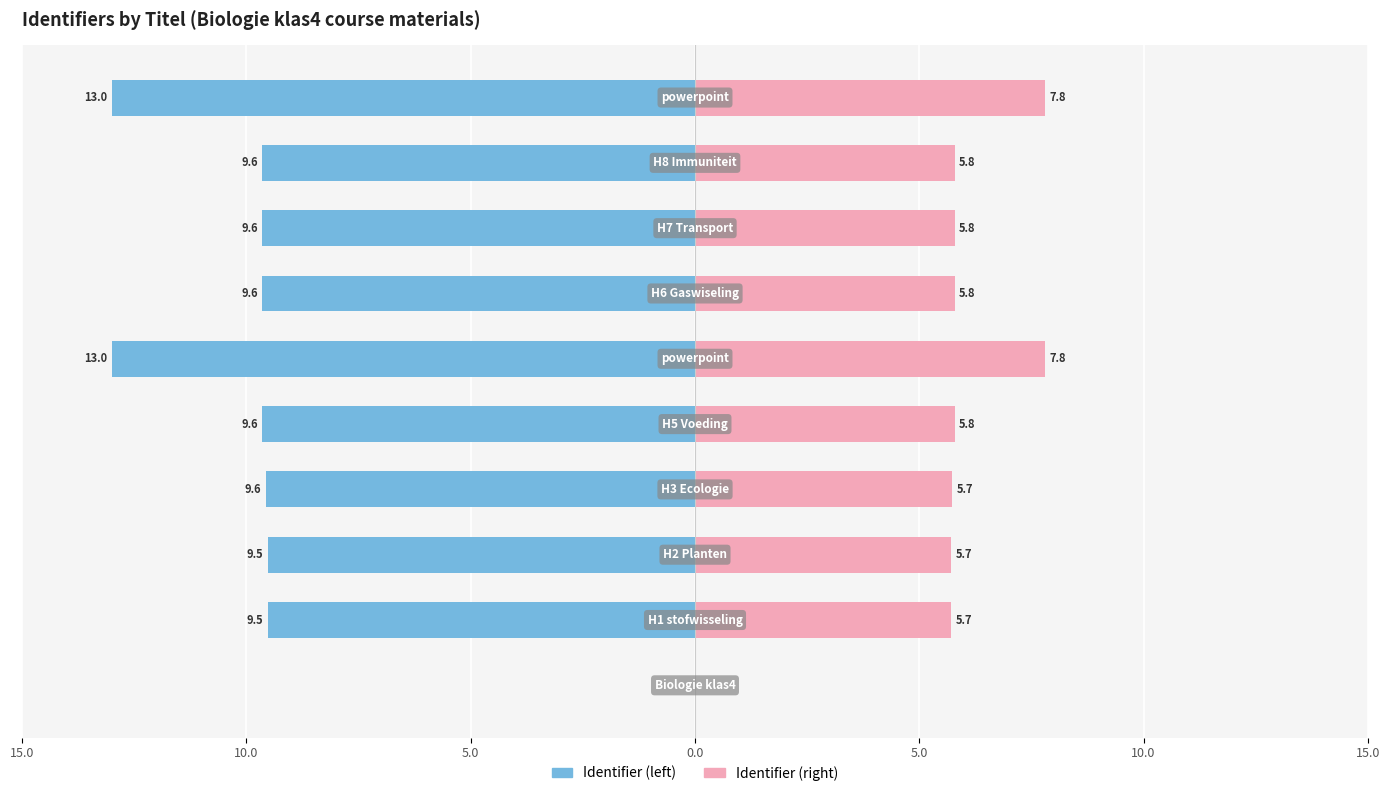

How many bars are there in each group?

2